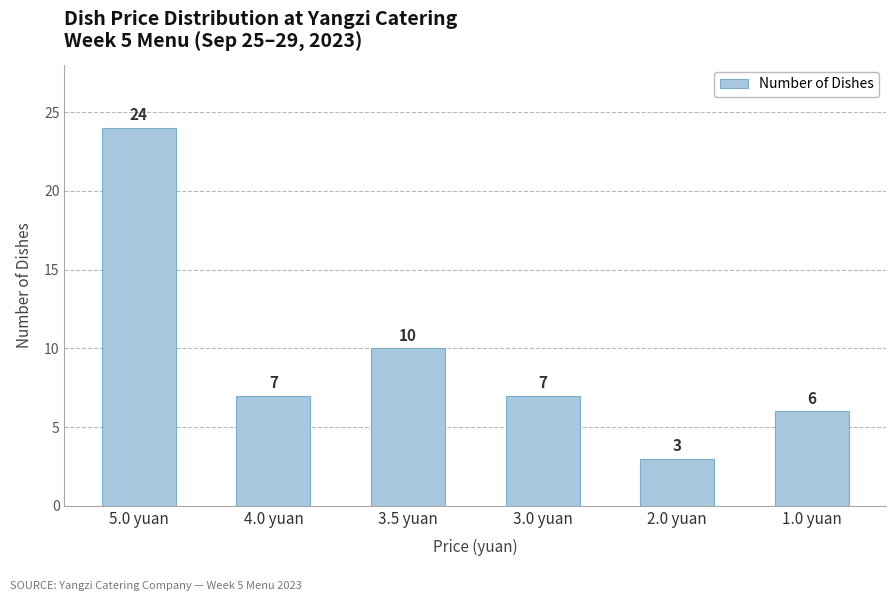

What is the average value?

10